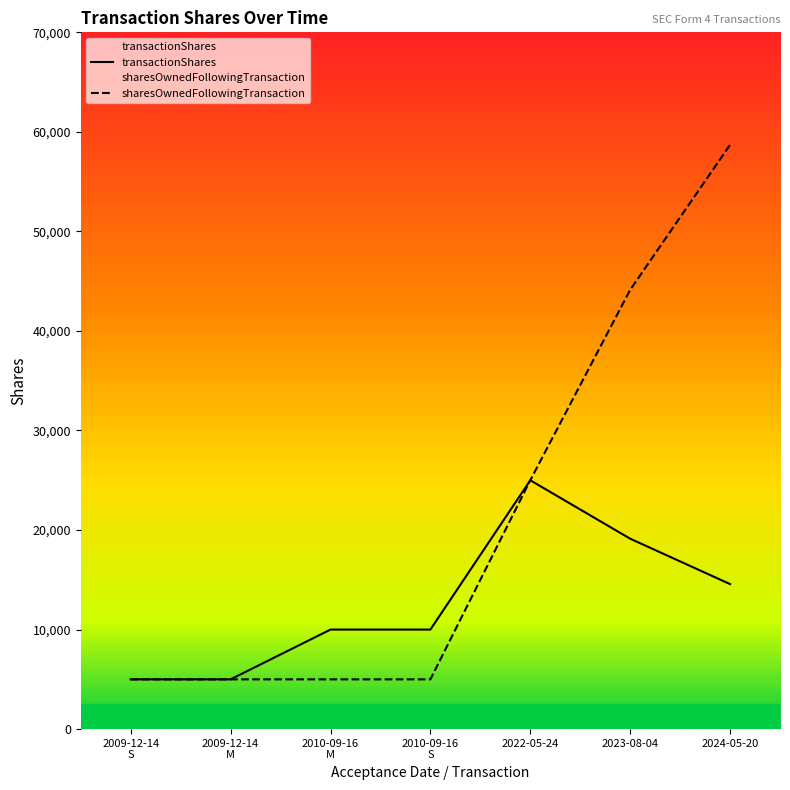

At which label does transactionShares reach its minimum?

2009-12-14
S